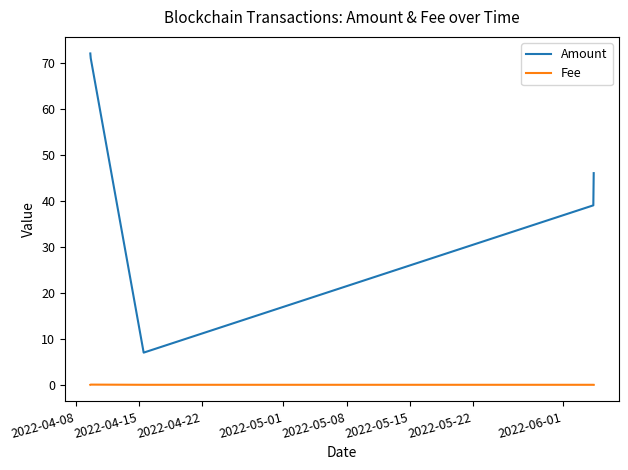

List the series in order of their overall mean, highest first.

Amount, Fee